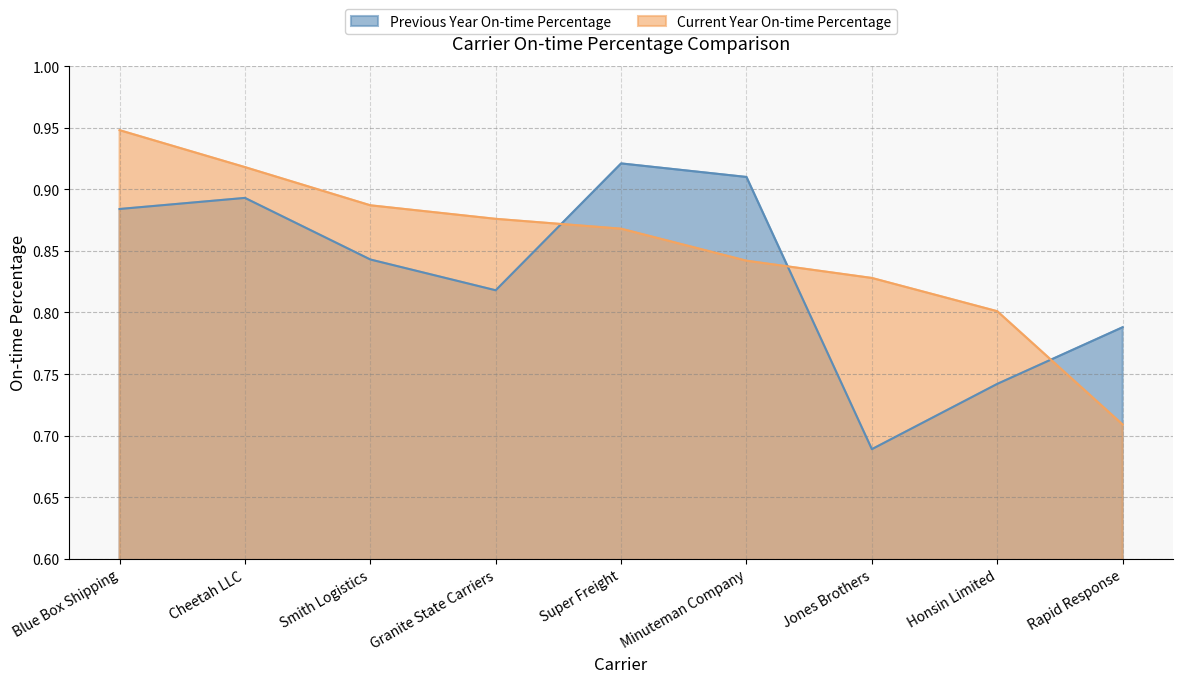

Rank the series by their maximum value, from lowest to highest.

Previous Year On-time Percentage, Current Year On-time Percentage